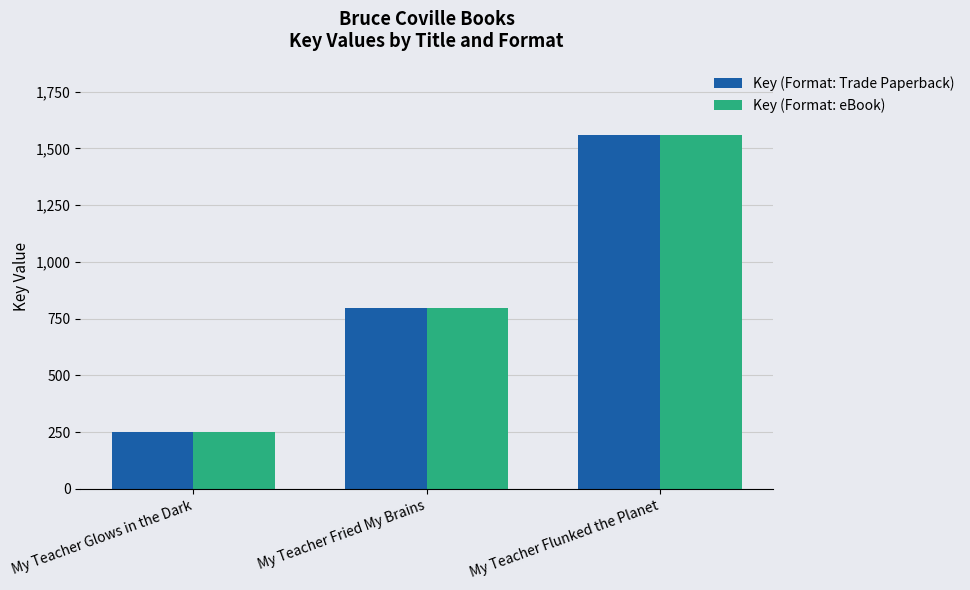

What is the lowest value of the Key (Format: Trade Paperback) series?

252